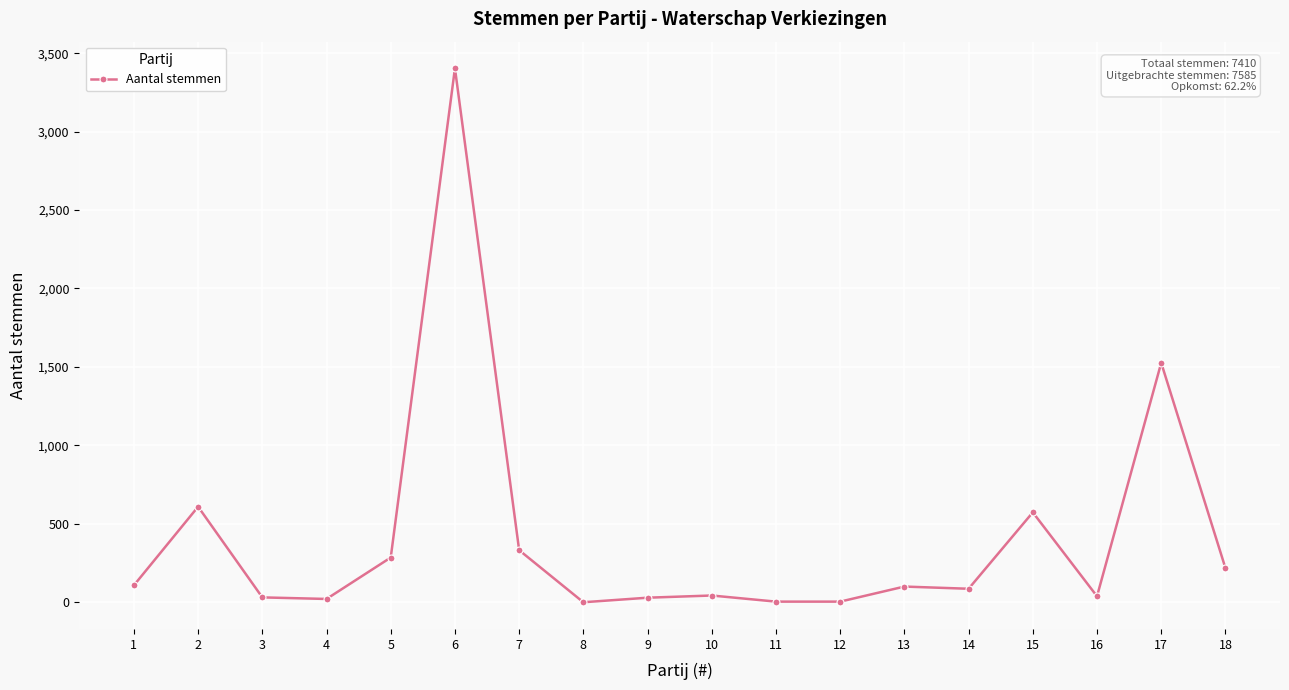

What is the difference between the maximum and second lowest values?

3399